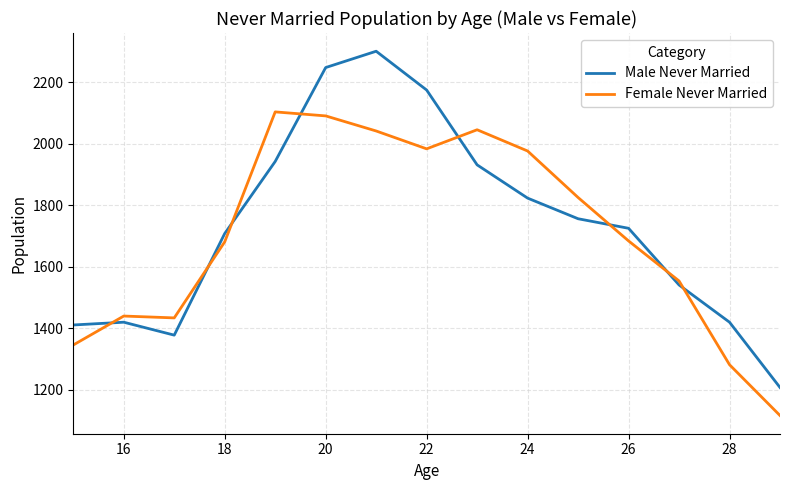

True or false: Female Never Married and Male Never Married intersect in this chart.

True